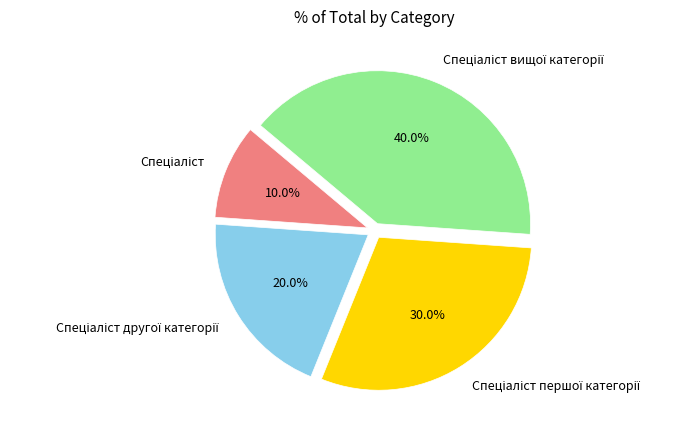

Does any single category account for the majority?

No